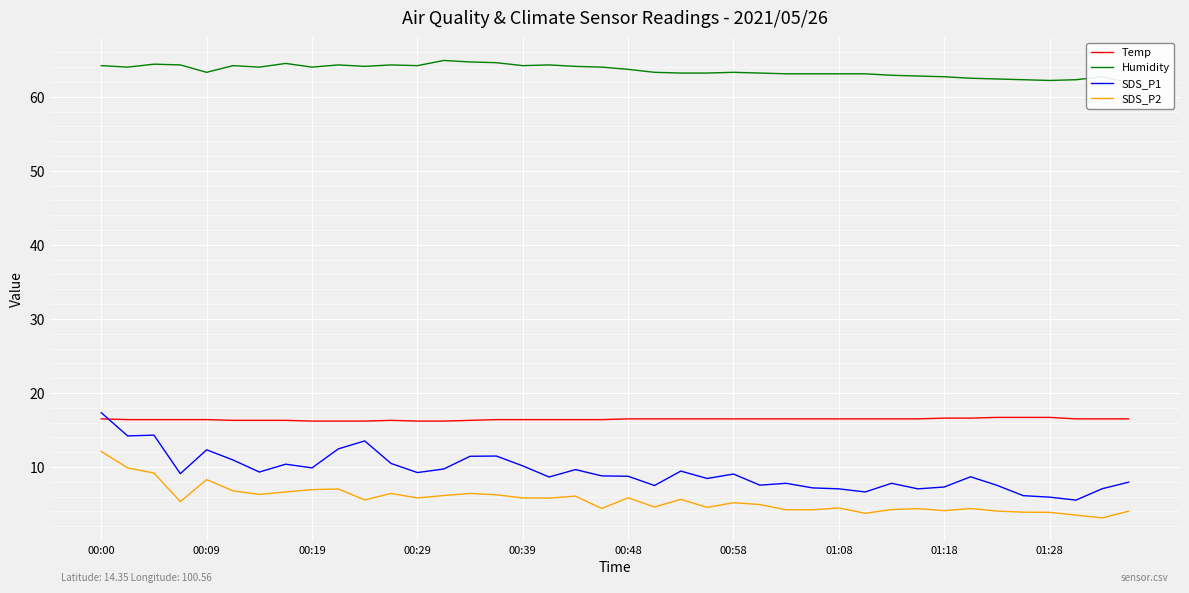

Is it true that Temp equals 16.2 at 00:29?

True